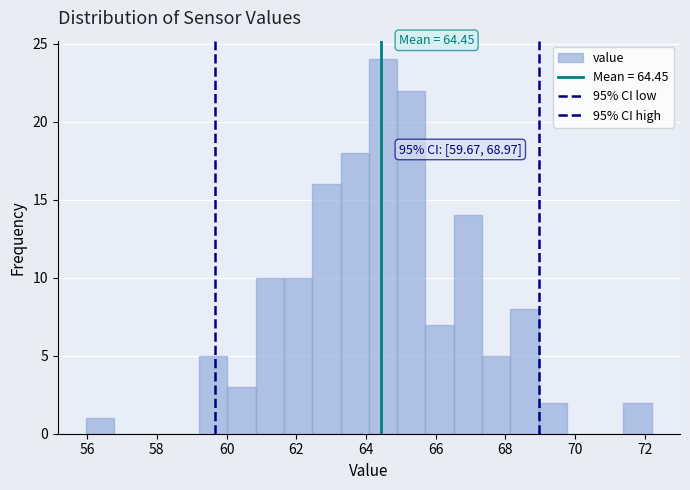

Which range on the x-axis has the tallest bar?

64.0 to 64.8